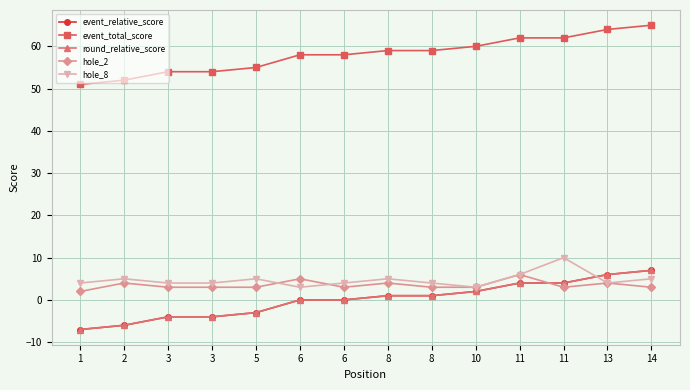

The event_total_score series shows 62 at 11. True or false?

True